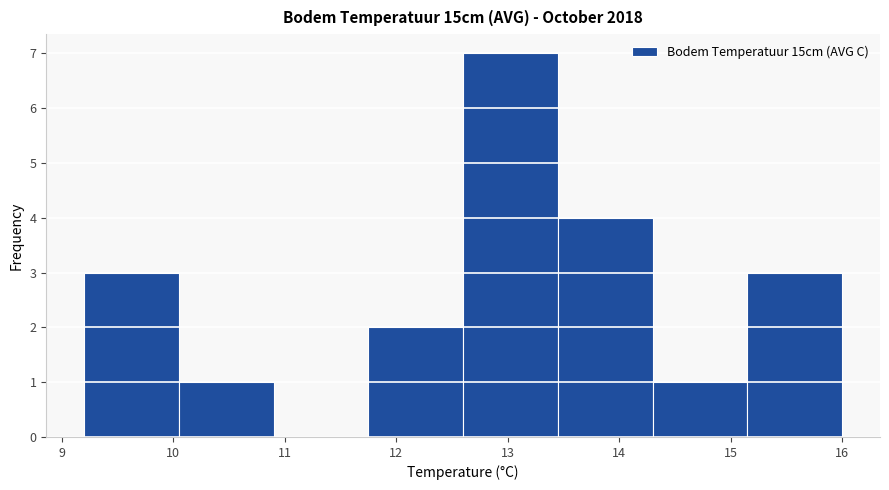

How tall is the bar that spans 15.15 to 16.00 on the x-axis? Neither the bar edges nor the heights are printed on the chart, so give them approximately, as read against the axes.

3